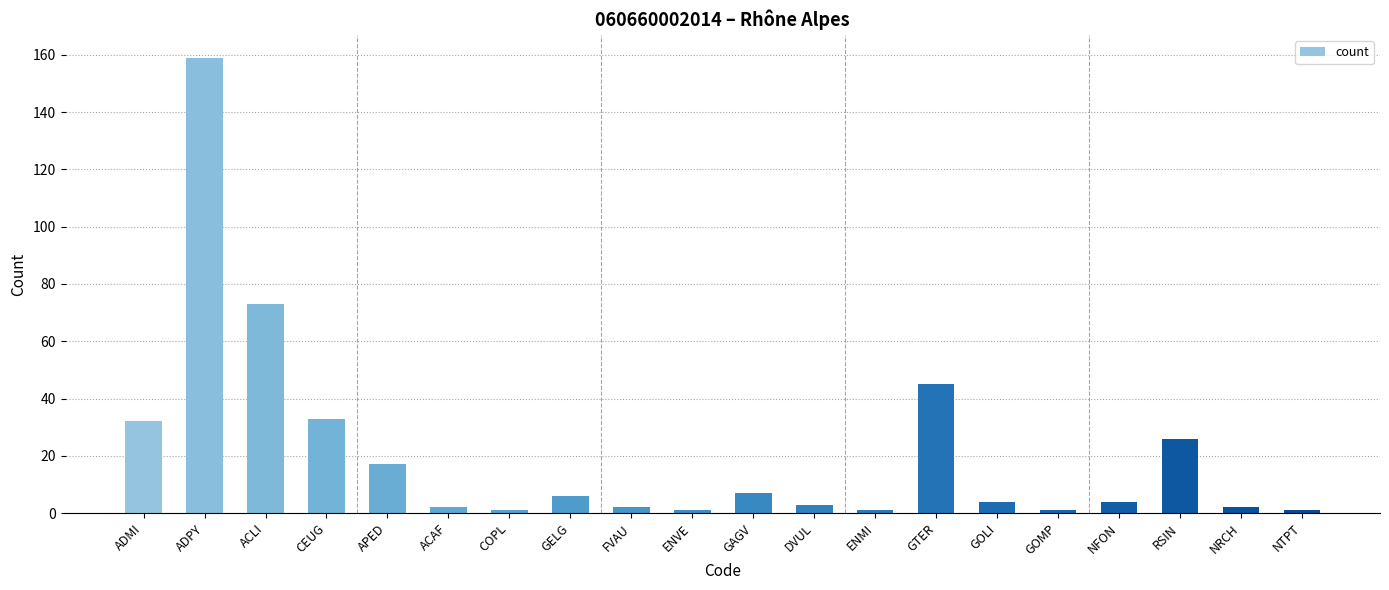

What is the sum of the values at FVAU and ACAF?

4